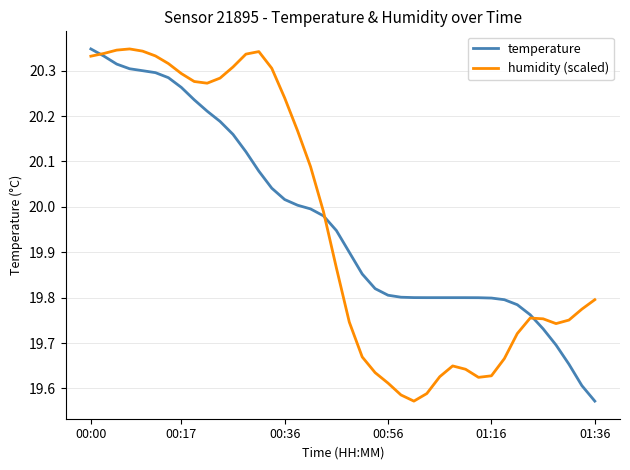

Where is temperature nearest to the value 19?

01:36